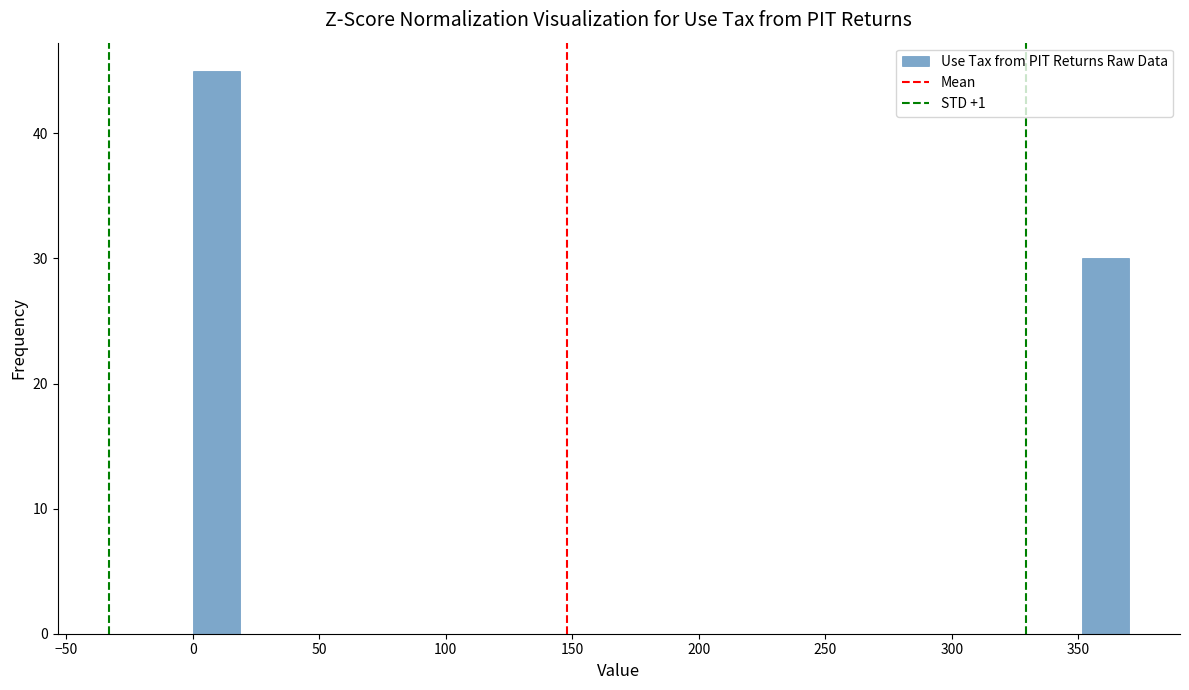

Read against the x-axis, roughly where is the centre of the tallest bar?

10